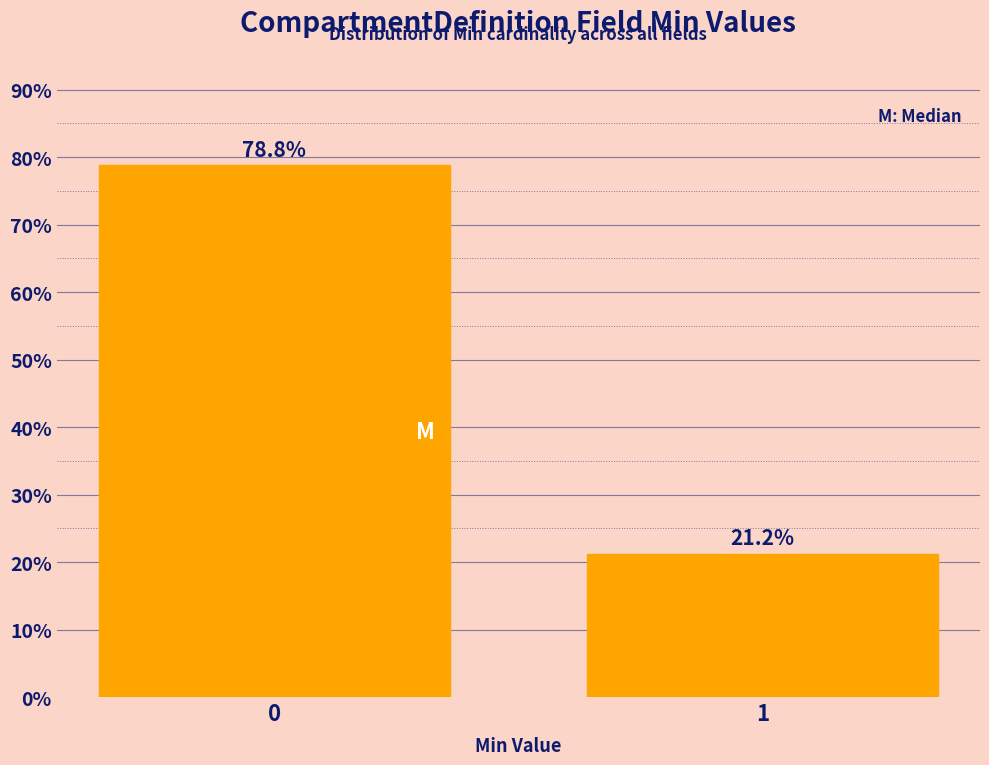

Reading left to right, transcribe all the data shown in this chart.

78.8	21.2